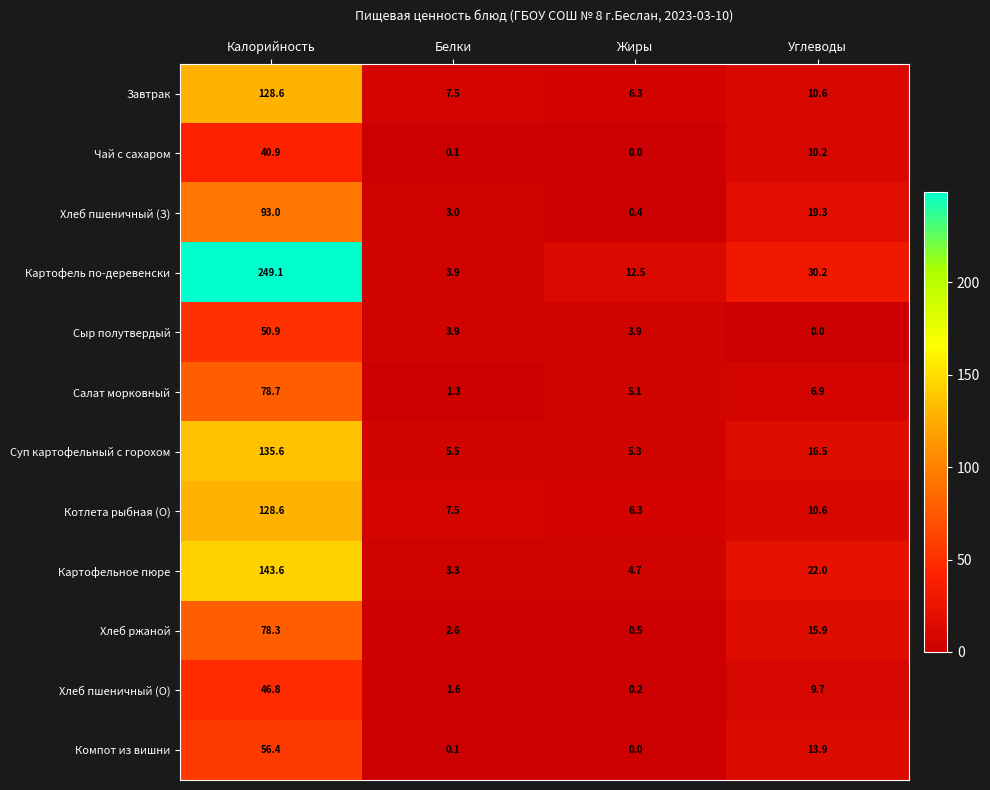

Rank the categories by Картофельное пюре value from highest to lowest.

Калорийность, Углеводы, Жиры, Белки